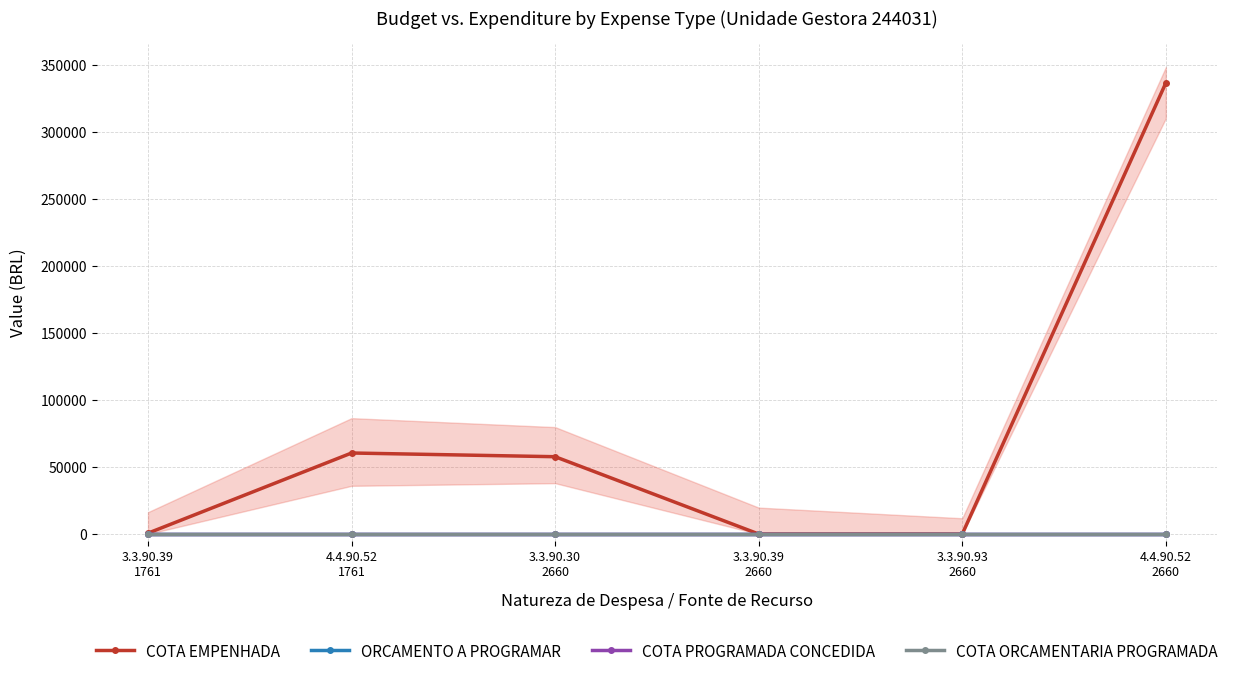

At how many categories does at least one series exceed 1321?

3